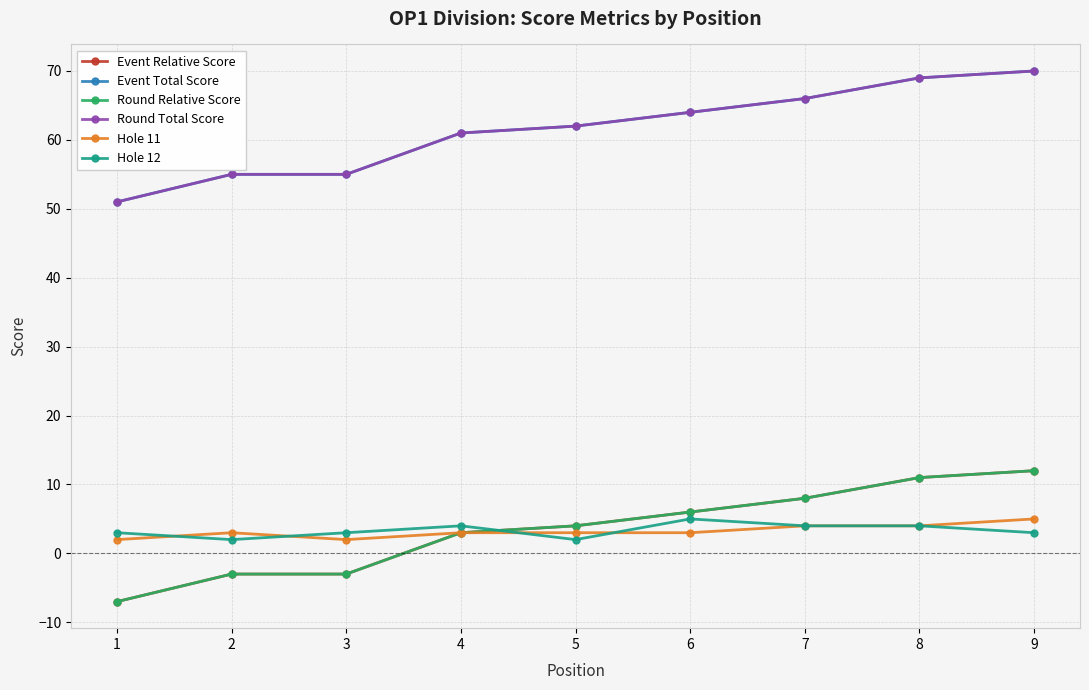

Is this an area chart (filled region under the line)?

No